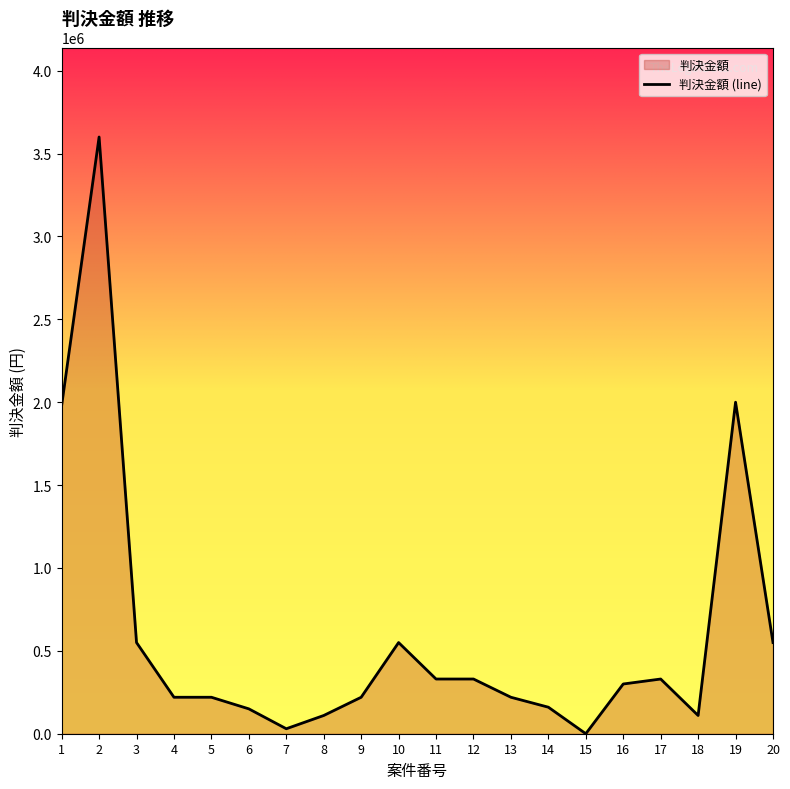

How many values are above zero?

19